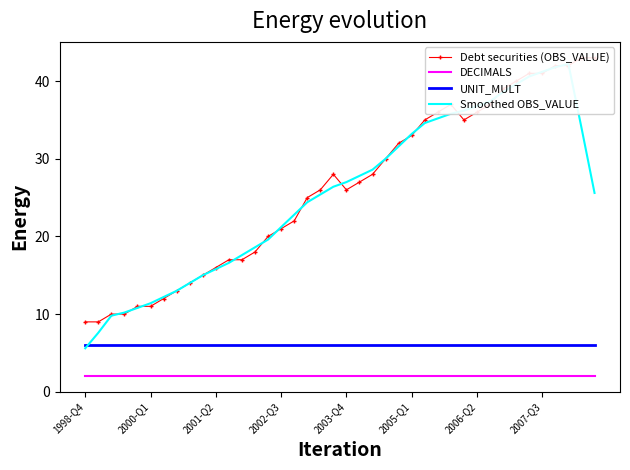

At which category does the chart reach its minimum across all series?

1998-Q4